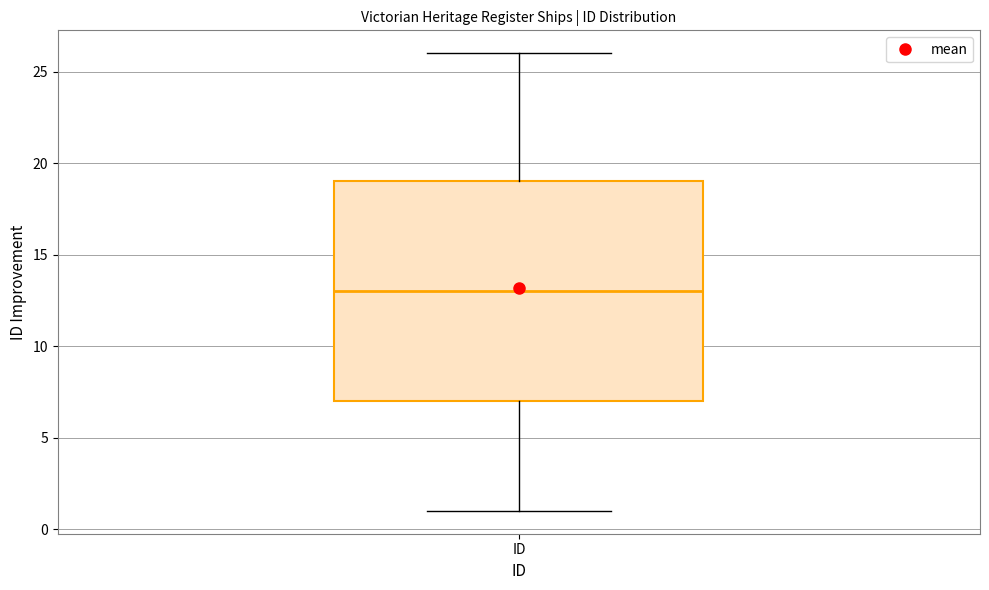

Transcribe this box plot: give where the median line is, the range the box spans, and where the two whiskers end, as read against the y-axis. The values are not printed on the chart, so give them approximately, as read against the axis.

median 13, box 7 to 19, whiskers 1 to 26